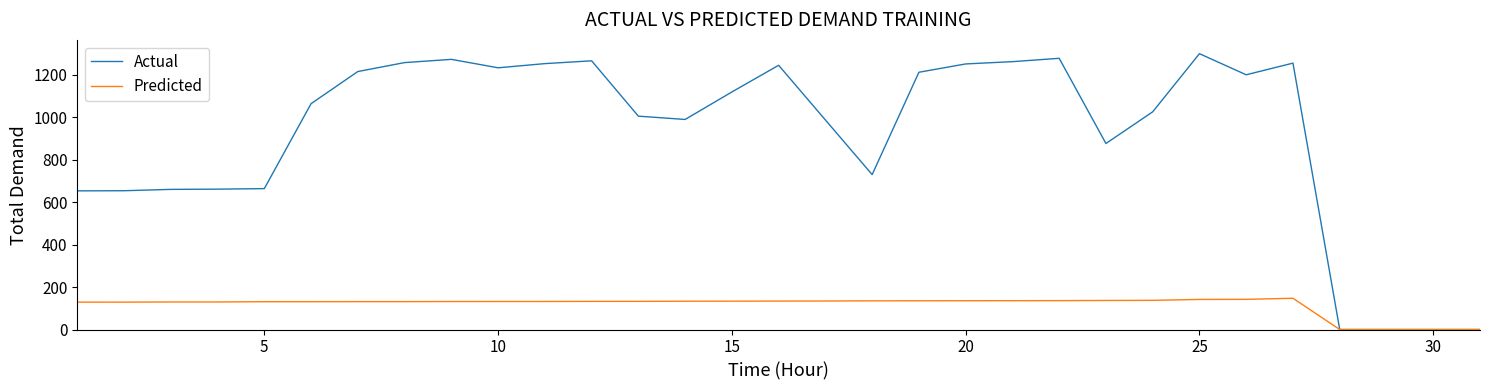

Which series has the widest spread of values?

Actual